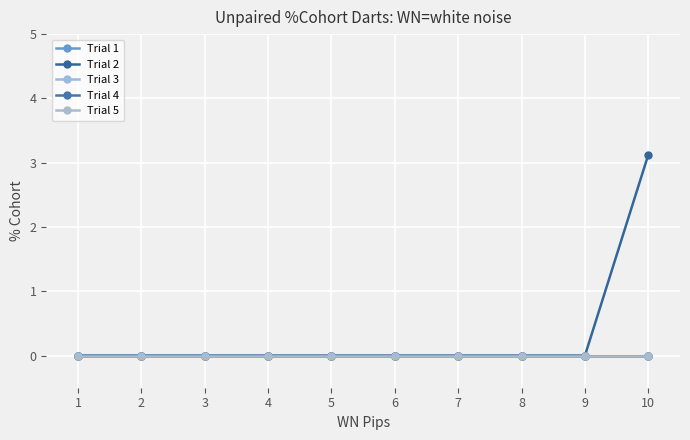

Reading left to right, transcribe all the data shown in this chart.

Trial 1: 0.0	0.0	0.0	0.0	0.0	0.0	0.0	0.0	0.0	0.0
Trial 2: 0.0	0.0	0.0	0.0	0.0	0.0	0.0	0.0	0.0	3.1
Trial 3: 0.0	0.0	0.0	0.0	0.0	0.0	0.0	0.0	0.0	0.0
Trial 4: 0.0	0.0	0.0	0.0	0.0	0.0	0.0	0.0	0.0	0.0
Trial 5: 0.0	0.0	0.0	0.0	0.0	0.0	0.0	0.0	0.0	0.0